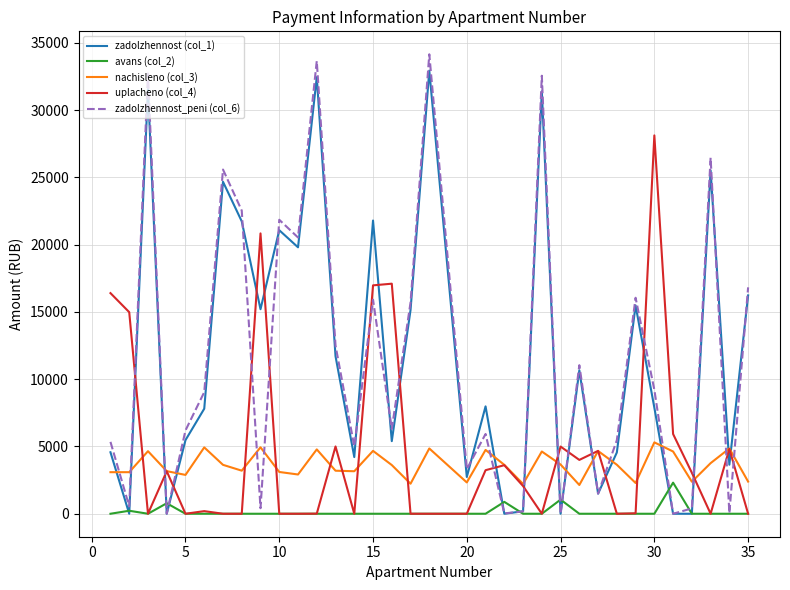

Which series has the largest range (max minus min)?

zadolzhennost_peni (col_6)